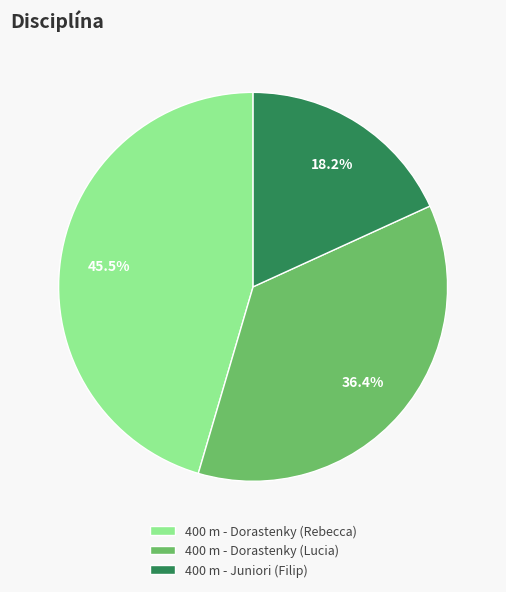

Do 400 m - Dorastenky (Lucia) and 400 m - Juniori (Filip) together represent more than half of the pie?

Yes